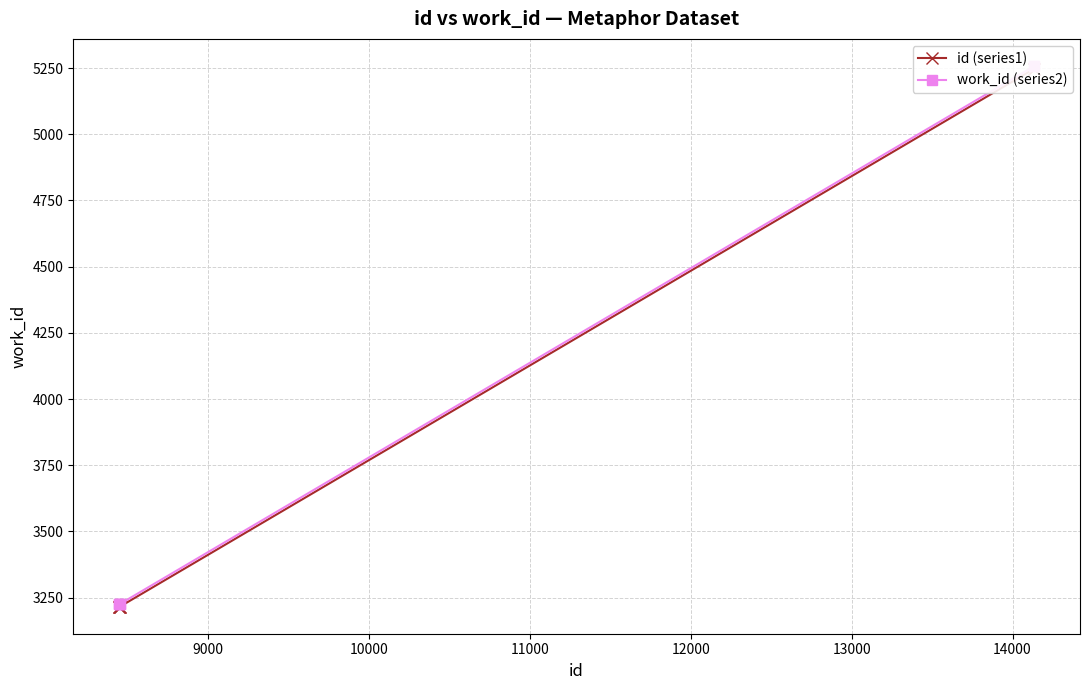

True or false: id (series1) has a value of 920 at 10000.

False